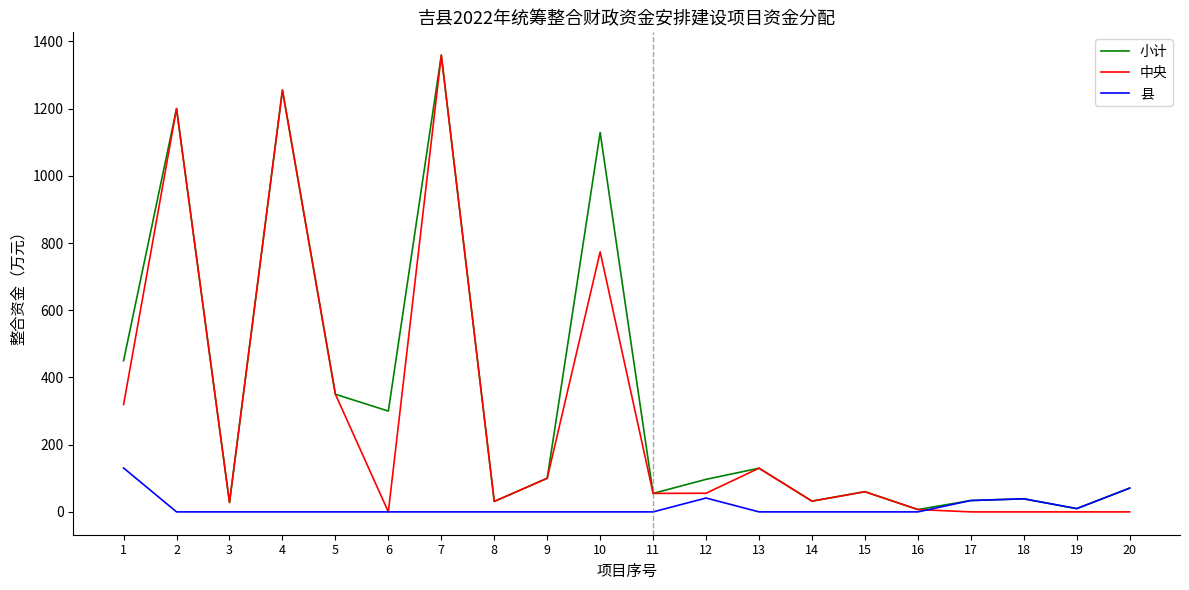

How many lines are shown in the chart?

3